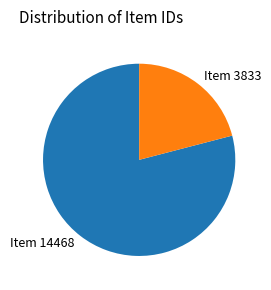

How many slices are in this pie chart?

2